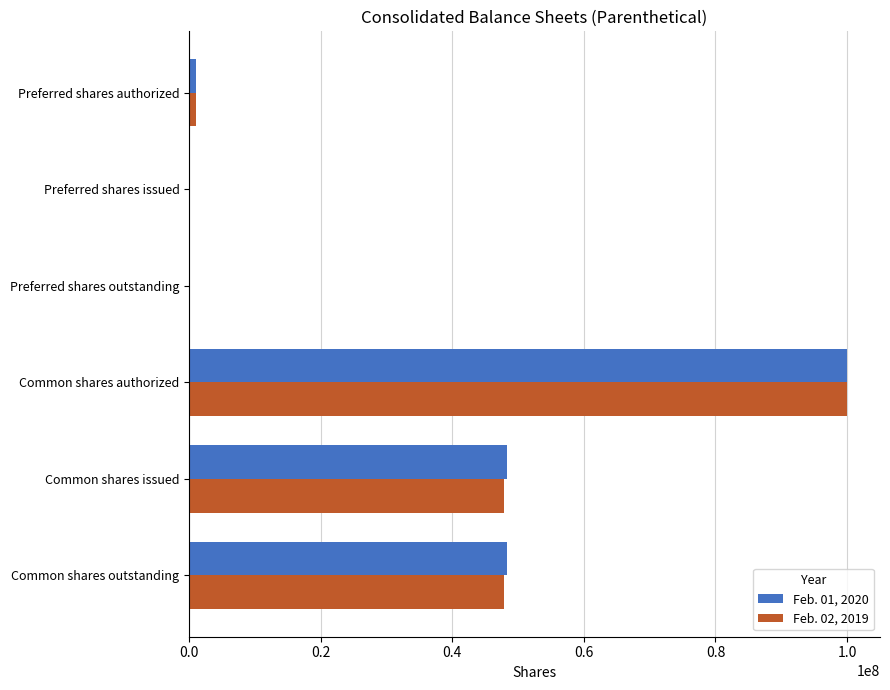

Is it true that Feb. 02, 2019 equals 47874286 at Common shares issued?

True